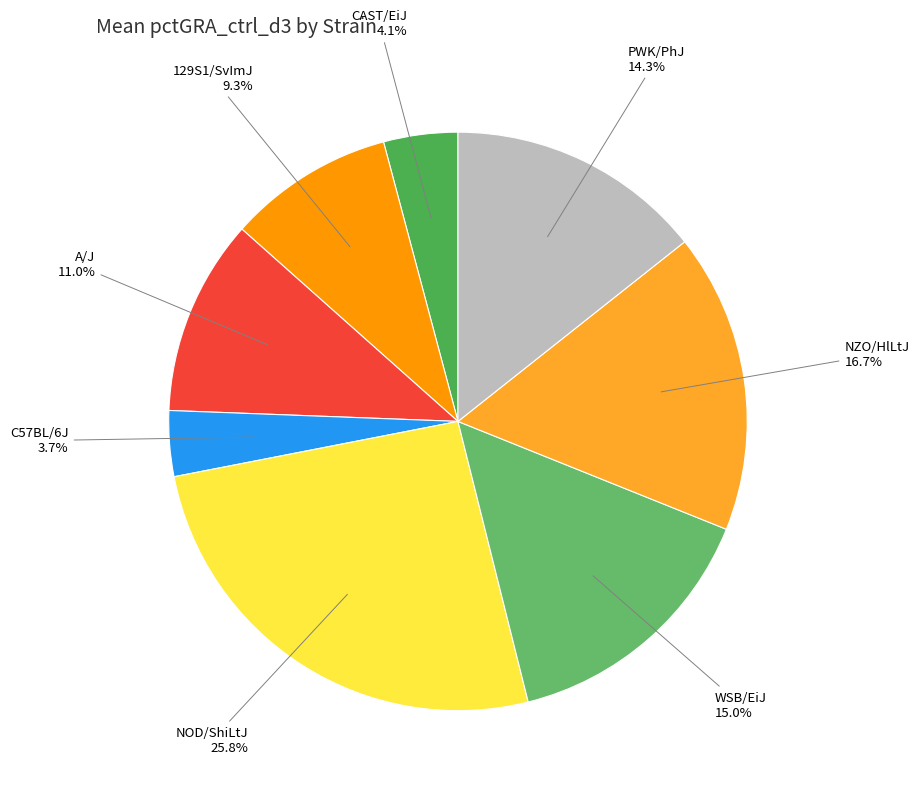

To the nearest percent, what is the average slice percentage?

12%